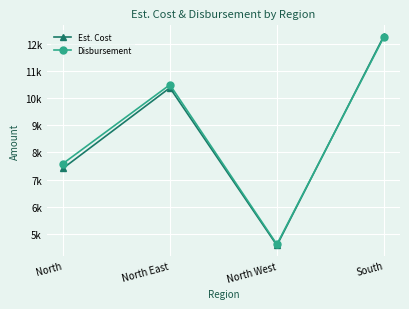

At which label does Disbursement first exceed 10504?

North East